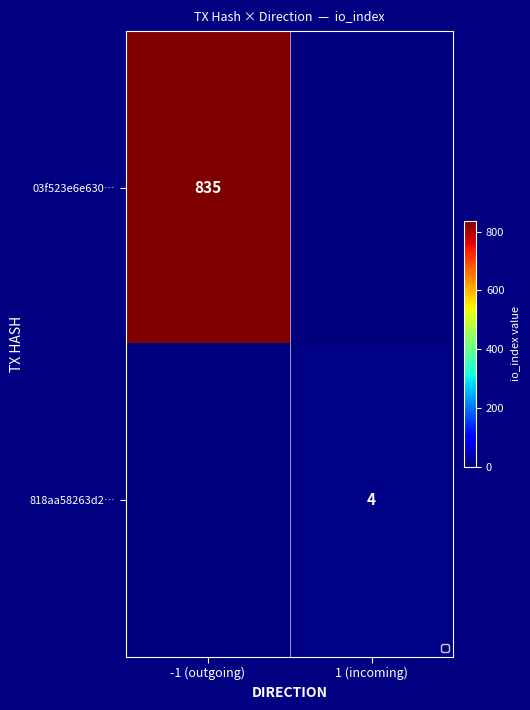

The 03f523e6e630… series shows 835 at -1 (outgoing). True or false?

True